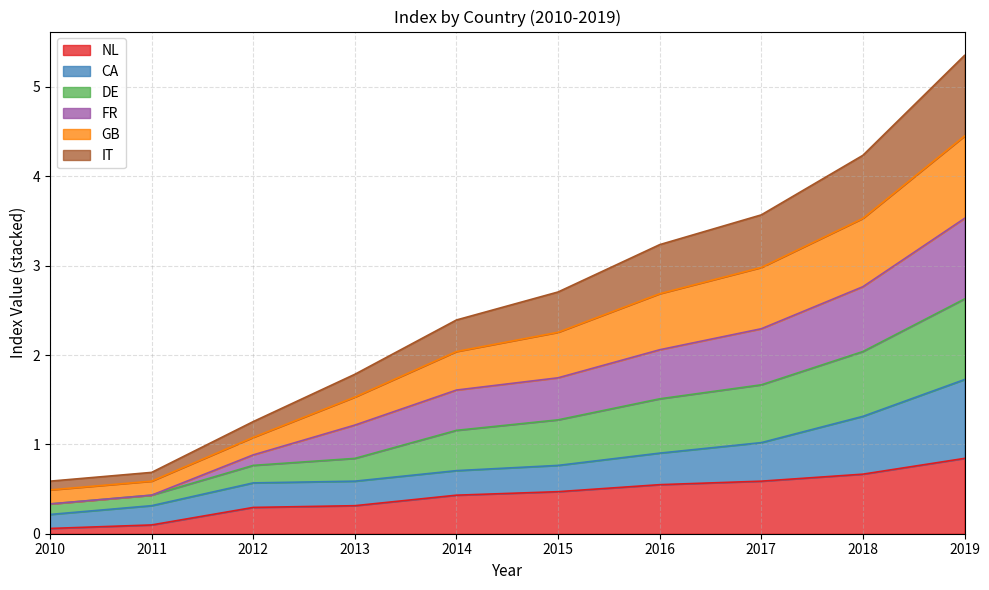

The GB series shows 0.5 at 2010. True or false?

False